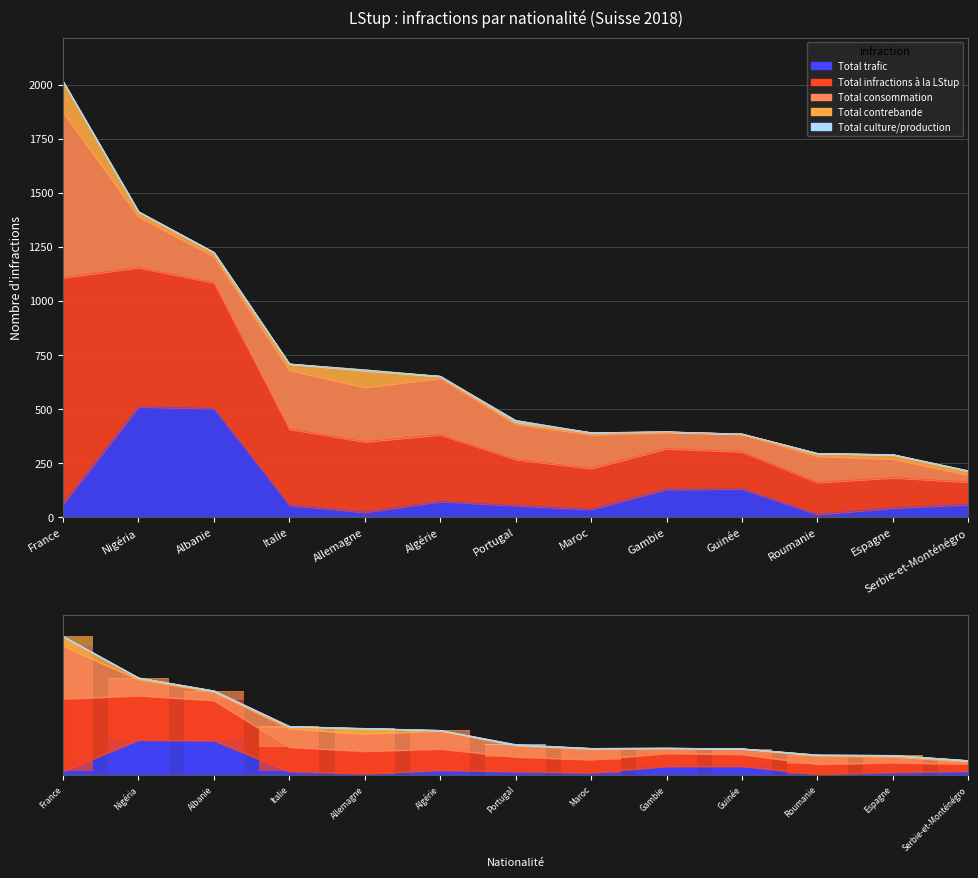

Reading left to right, extract all data points from this chart.

Total trafic: France=62	Nigéria=512	Albanie=504	Italie=57	Allemagne=24	Algérie=74	Portugal=55	Maroc=38	Gambie=130	Guinée=132	Roumanie=14	Espagne=44	Serbie-et-Monténégro=60
Total infractions à la LStup: France=1047	Nigéria=644	Albanie=582	Italie=352	Allemagne=326	Algérie=309	Portugal=213	Maroc=189	Gambie=188	Guinée=172	Roumanie=148	Espagne=140	Serbie-et-Monténégro=104
Total consommation: France=766	Nigéria=235	Albanie=122	Italie=272	Allemagne=252	Algérie=262	Portugal=164	Maroc=156	Gambie=75	Guinée=81	Roumanie=122	Espagne=87	Serbie-et-Monténégro=33
Total contrebande: France=141	Nigéria=23	Albanie=18	Italie=29	Allemagne=77	Algérie=8	Portugal=9	Maroc=9	Gambie=3	Guinée=1	Roumanie=12	Espagne=19	Serbie-et-Monténégro=17
Total culture/production: France=1	Nigéria=0	Albanie=0	Italie=0	Allemagne=4	Algérie=0	Portugal=8	Maroc=0	Gambie=0	Guinée=0	Roumanie=0	Espagne=1	Serbie-et-Monténégro=2